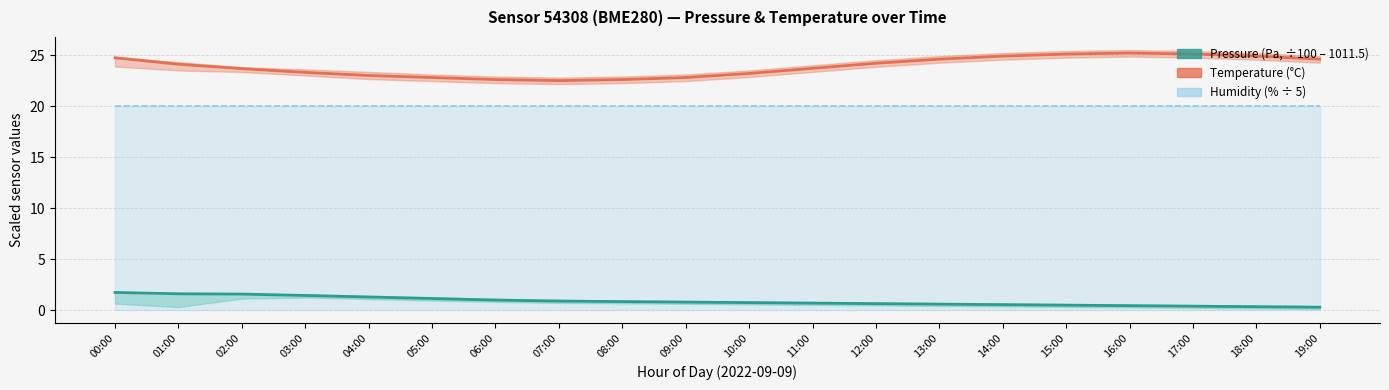

What is the label of the 13th point from the right?

07:00